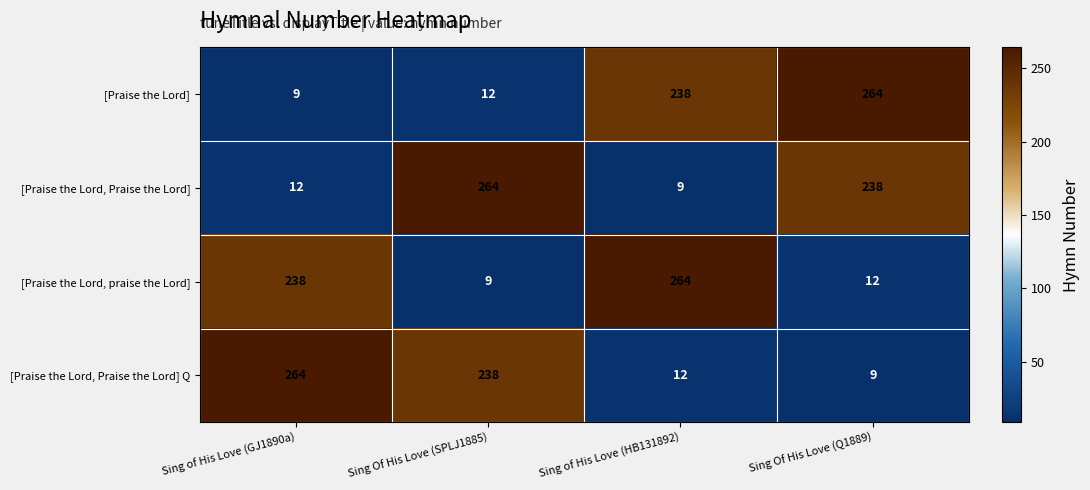

How many categories are shown in the chart?

4